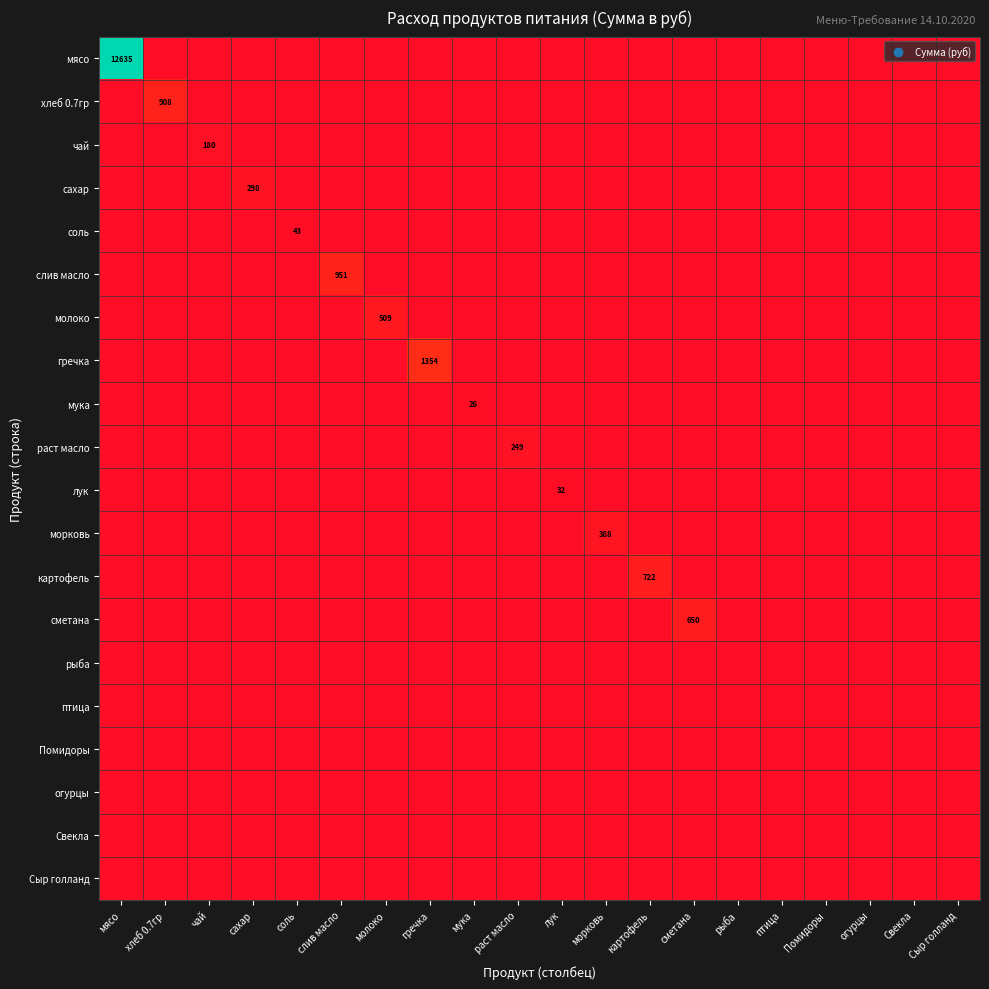

What is the greatest value displayed?

12635.0